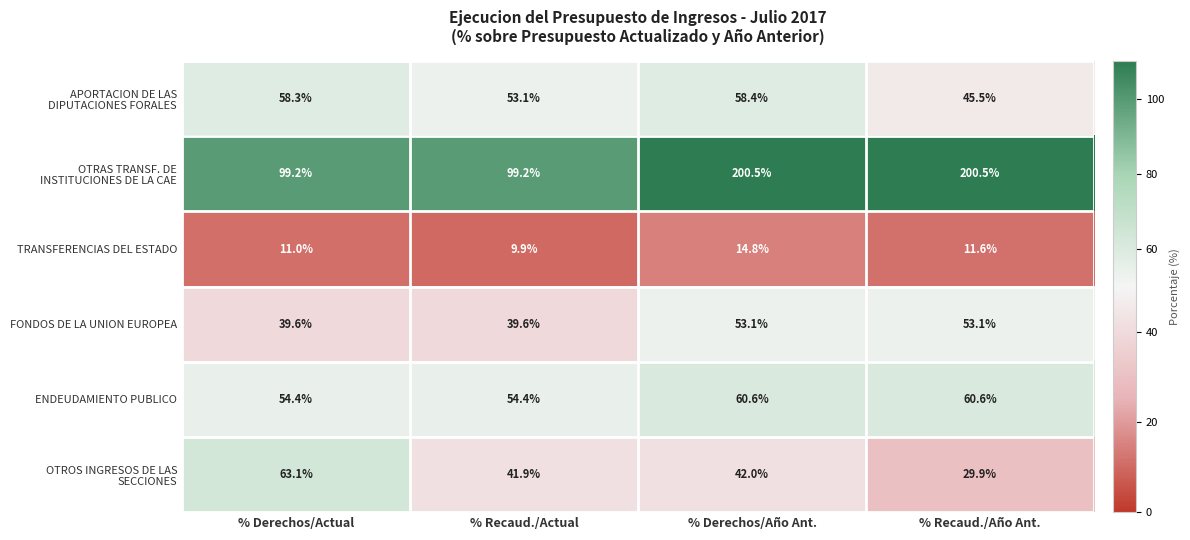

What is the approximate value of ENDEUDAMIENTO PUBLICO at % Recaud./Actual?

54.4